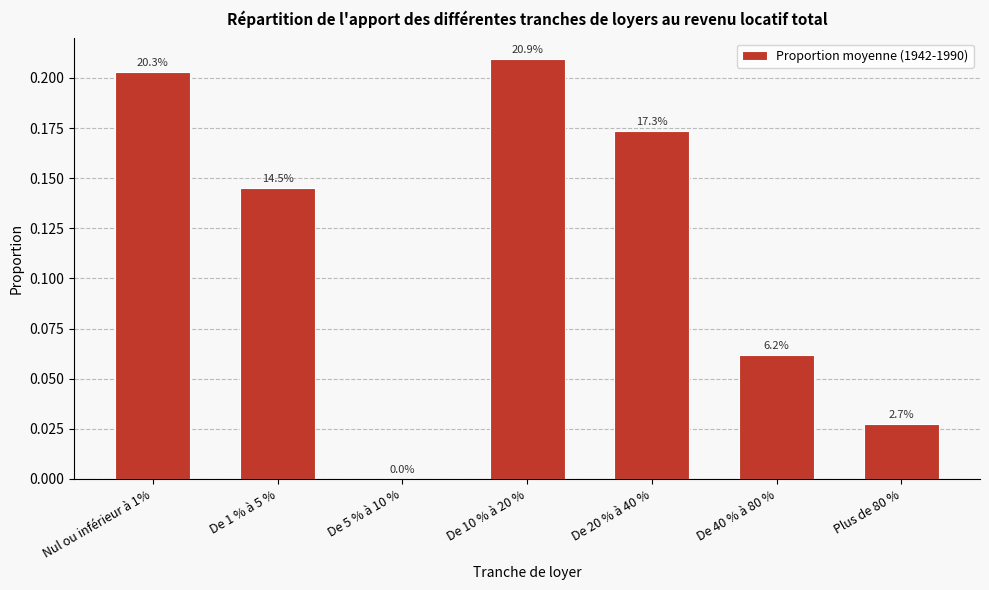

Are the bars horizontal?

No